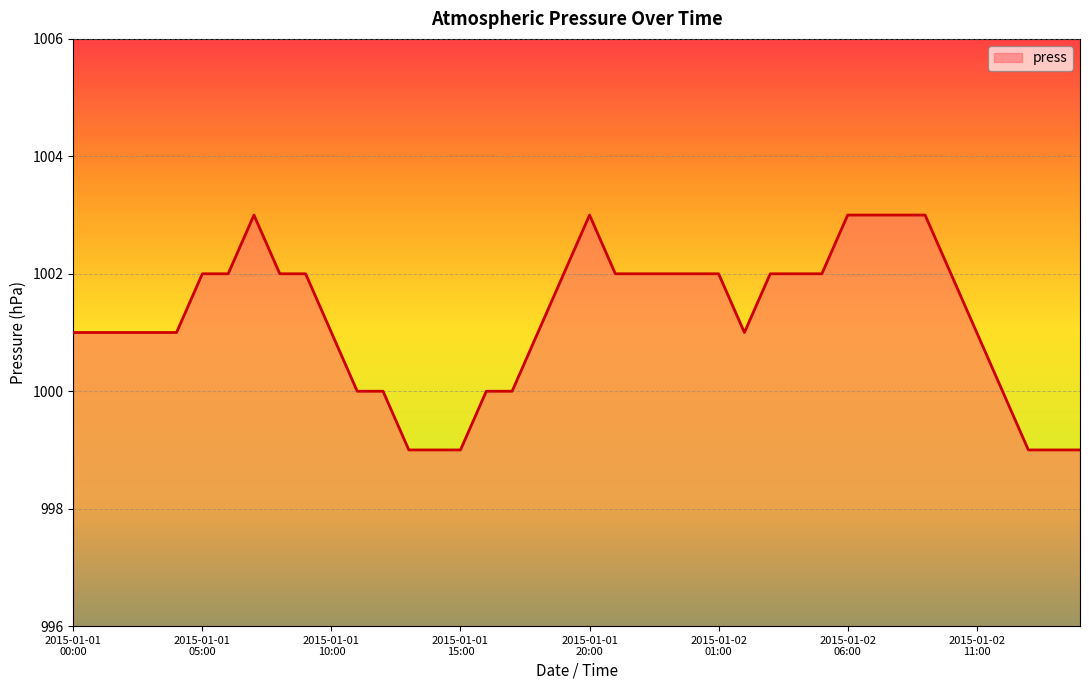

What is the smallest value displayed?

999